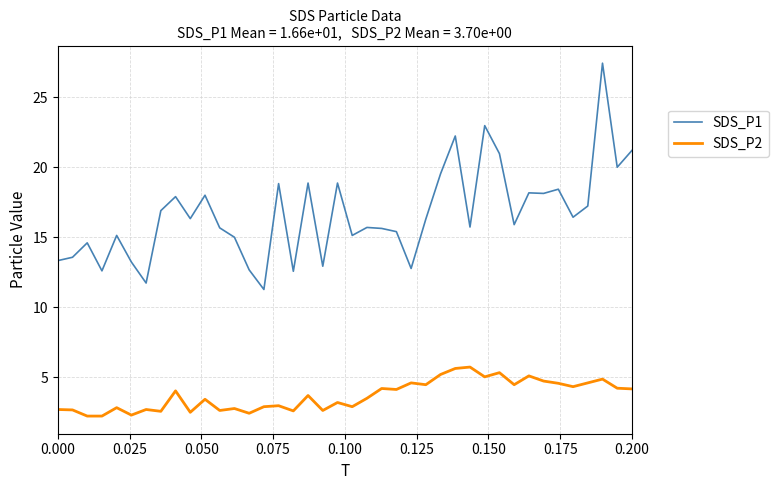

Does the chart have visible grid lines?

Yes